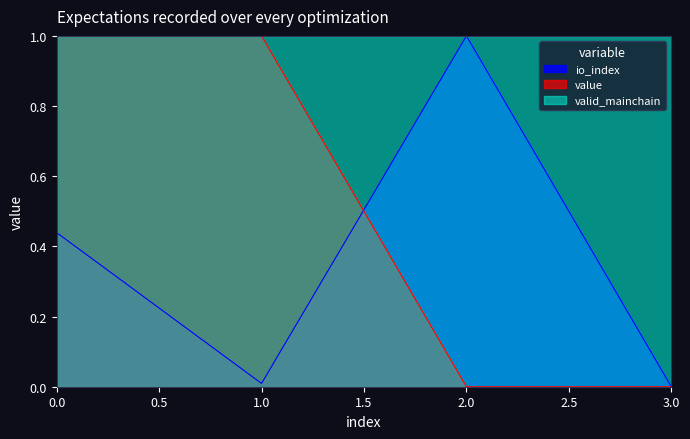

What is the highest value of the value series?

1.0